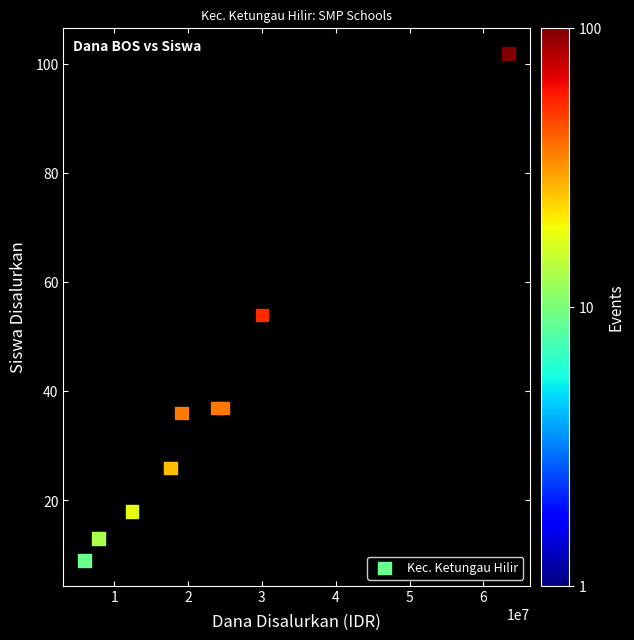

What is the range of X values (max minus min)?

57375000